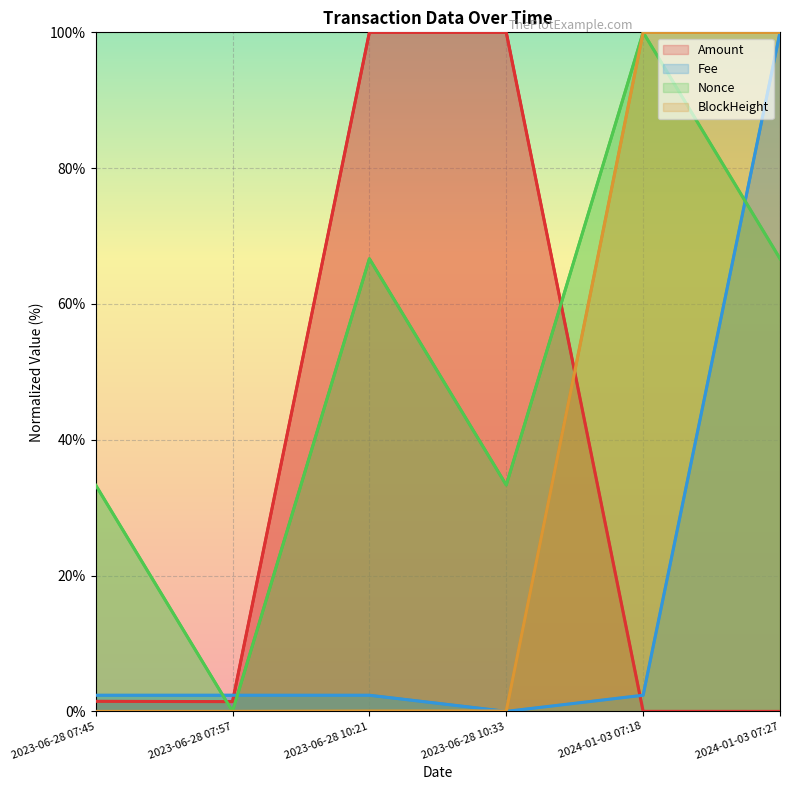

Reading left to right, transcribe all the data shown in this chart.

Amount: 2023-06-28 07:45=1.5	2023-06-28 07:57=1.4	2023-06-28 10:21=100.0	2023-06-28 10:33=100.0	2024-01-03 07:18=0.0	2024-01-03 07:27=0.0
Fee: 2023-06-28 07:45=2.4	2023-06-28 07:57=2.4	2023-06-28 10:21=2.4	2023-06-28 10:33=0.0	2024-01-03 07:18=2.4	2024-01-03 07:27=100.0
Nonce: 2023-06-28 07:45=33.3	2023-06-28 07:57=0.0	2023-06-28 10:21=66.7	2023-06-28 10:33=33.3	2024-01-03 07:18=100.0	2024-01-03 07:27=66.7
BlockHeight: 2023-06-28 07:45=0.0	2023-06-28 07:57=0.0	2023-06-28 10:21=0.1	2023-06-28 10:33=0.1	2024-01-03 07:18=100.0	2024-01-03 07:27=100.0